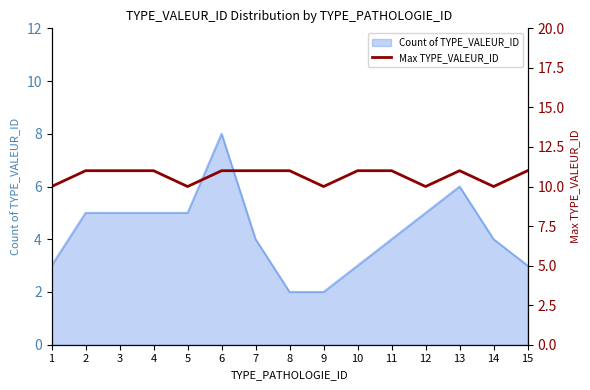

Is it true that Count of TYPE_VALEUR_ID equals 8 at 6?

True